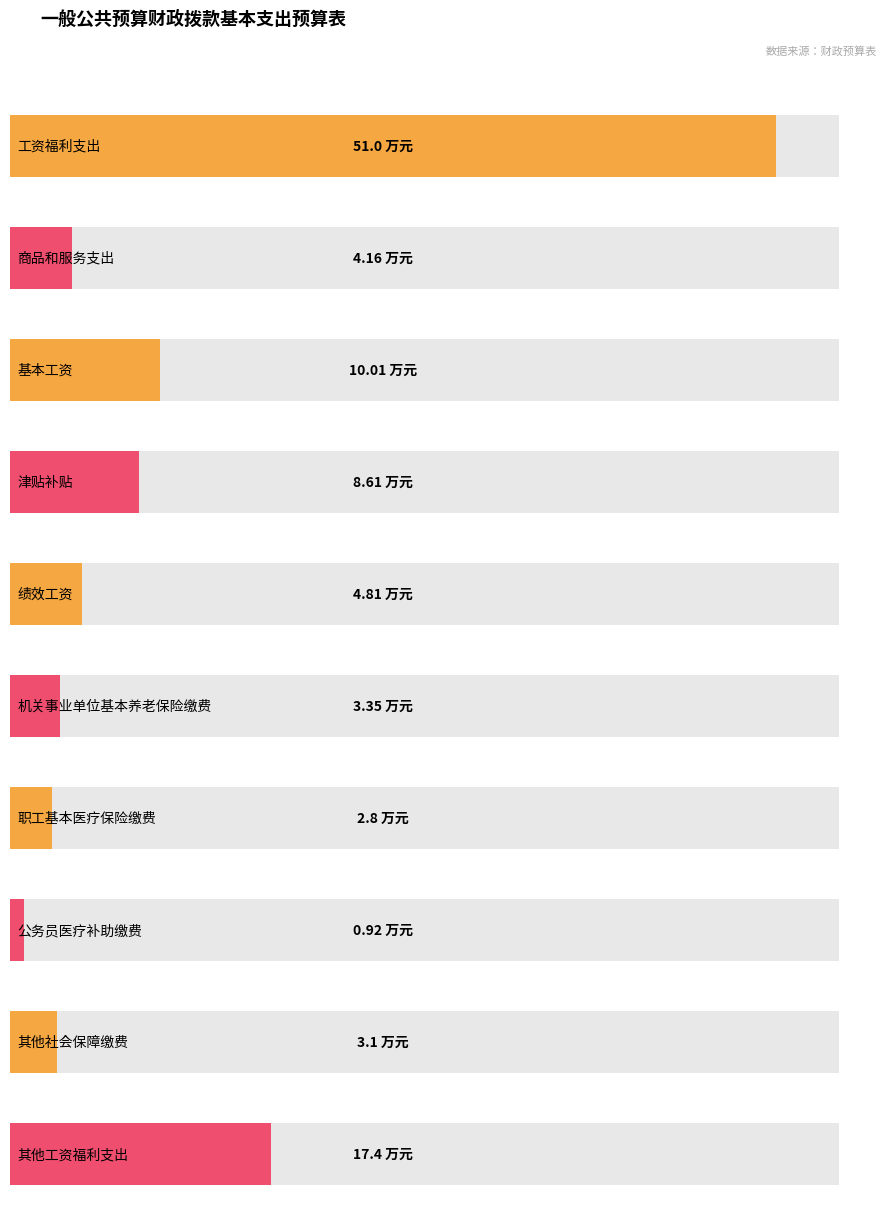

Are the bars grouped side by side (vs. stacked)?

No